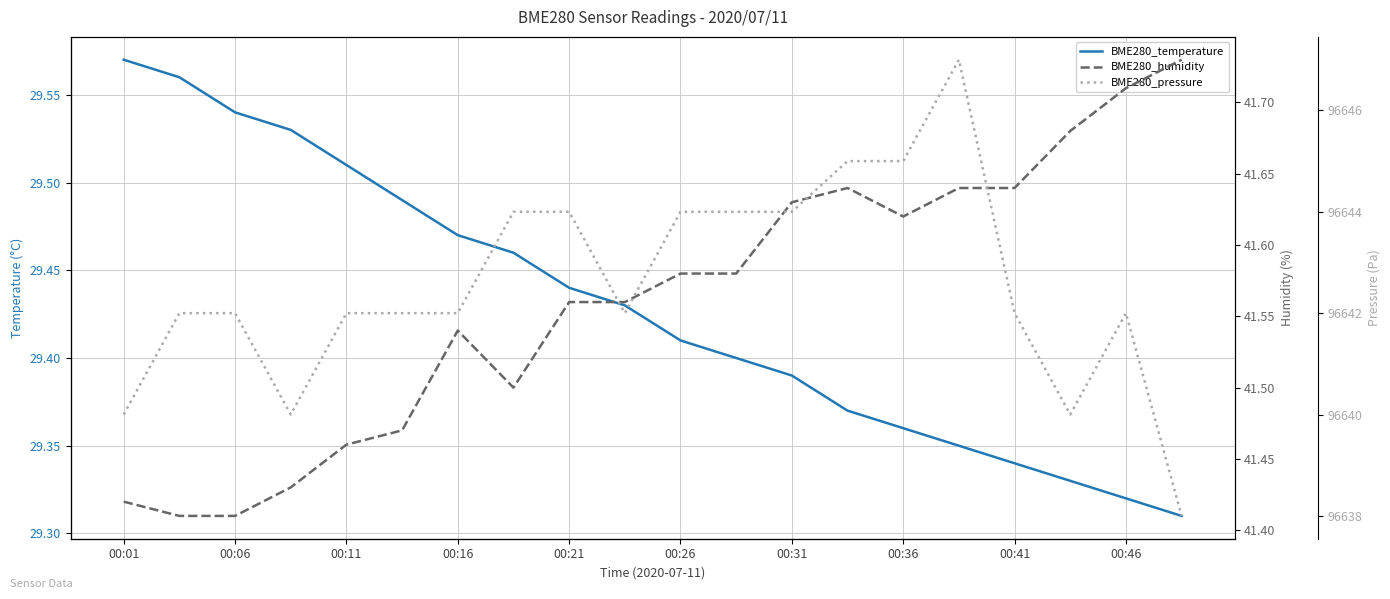

True or false: BME280_temperature and BME280_pressure cross at least once.

False